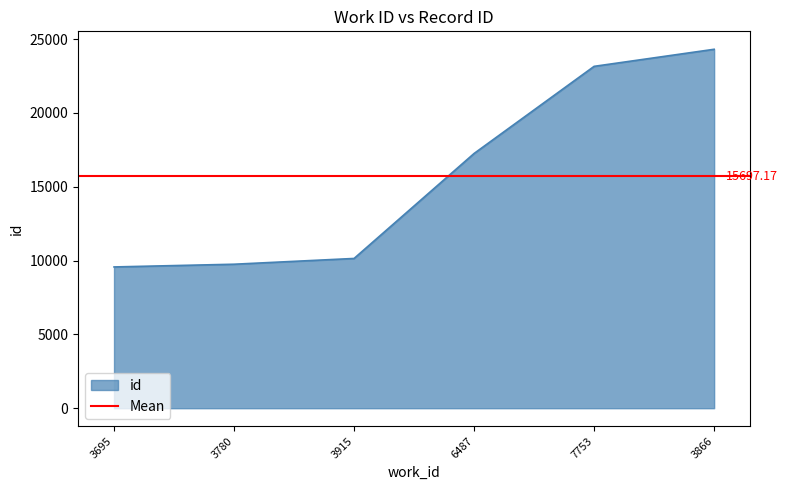

What is the difference between the second highest and minimum values?

13587